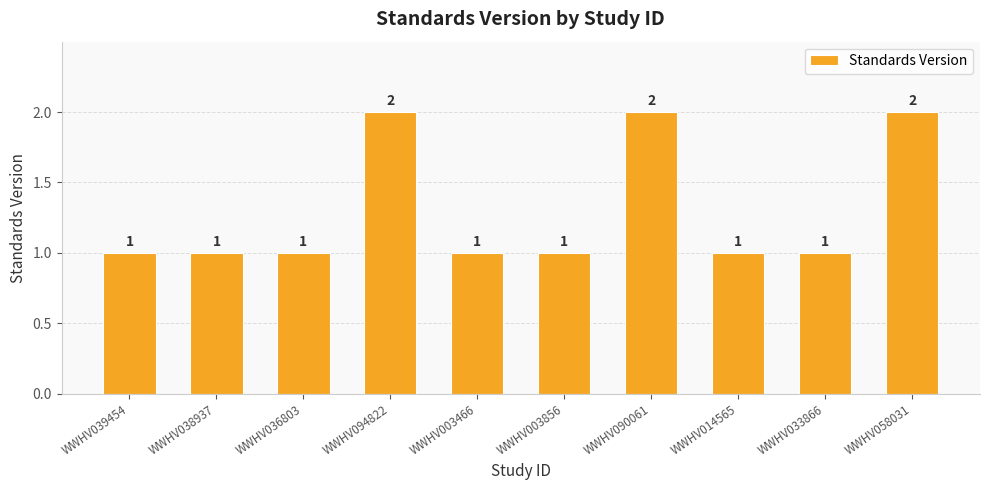

Reading left to right, transcribe all the data shown in this chart.

WWHV039454=1	WWHV038937=1	WWHV036803=1	WWHV094822=2	WWHV003466=1	WWHV003856=1	WWHV090061=2	WWHV014565=1	WWHV033866=1	WWHV058031=2